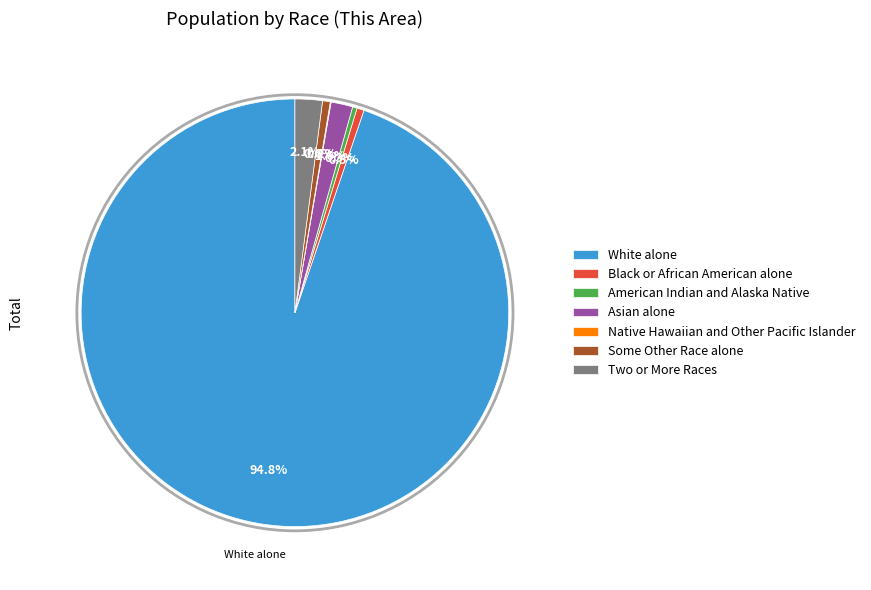

Which category has the biggest portion of the pie?

White alone